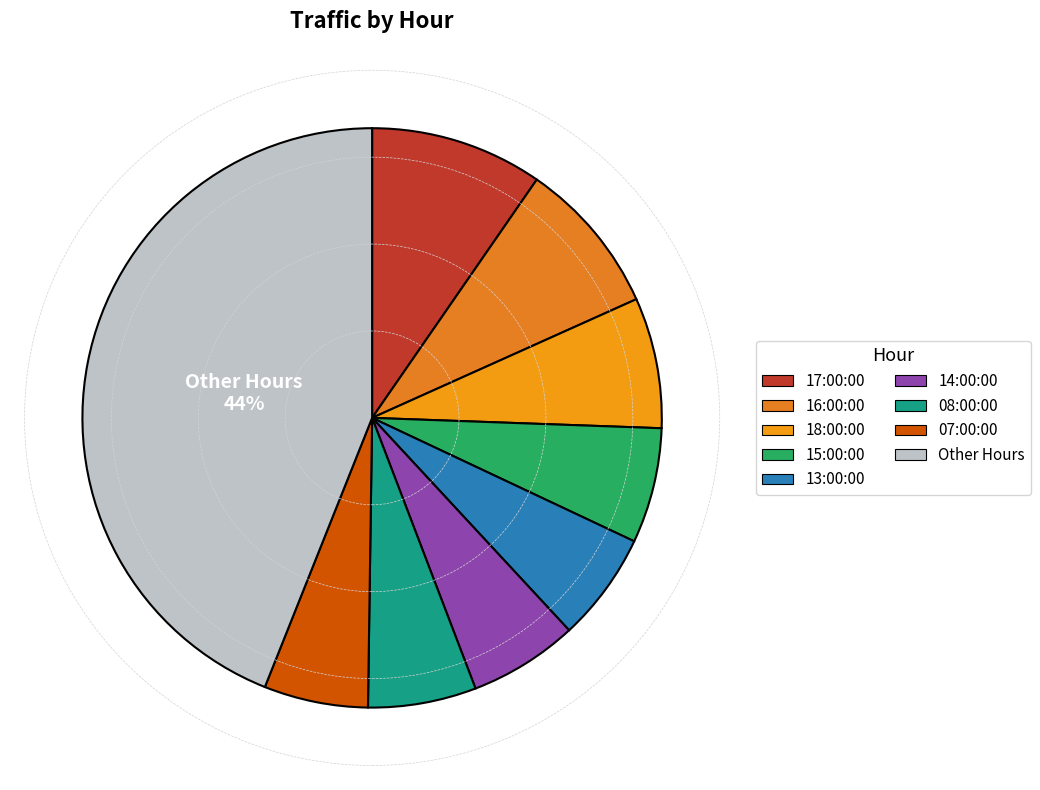

How many slices are in this pie chart?

9